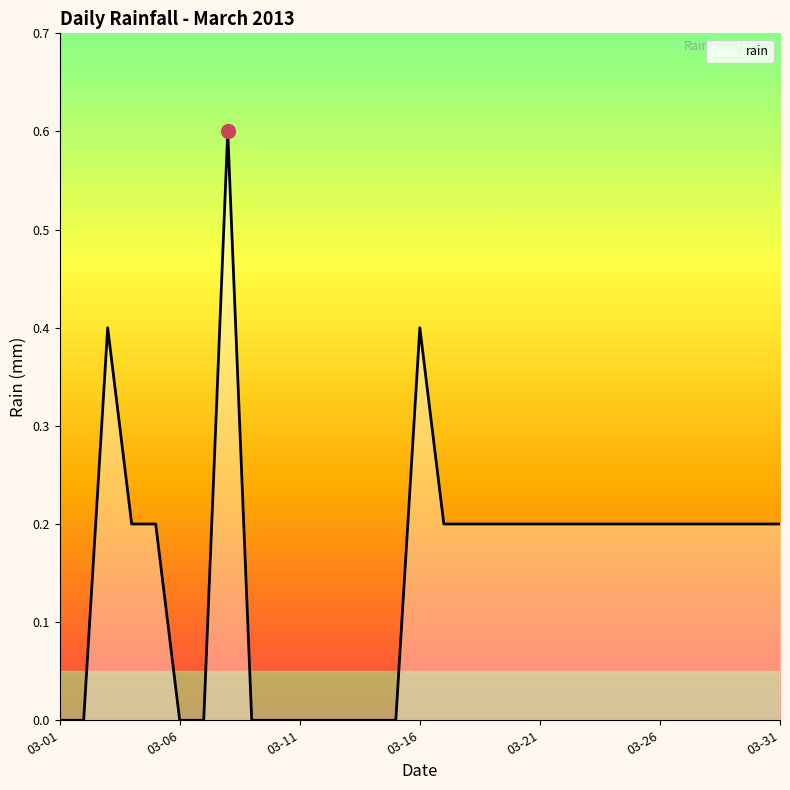

What is the greatest value displayed?

0.6